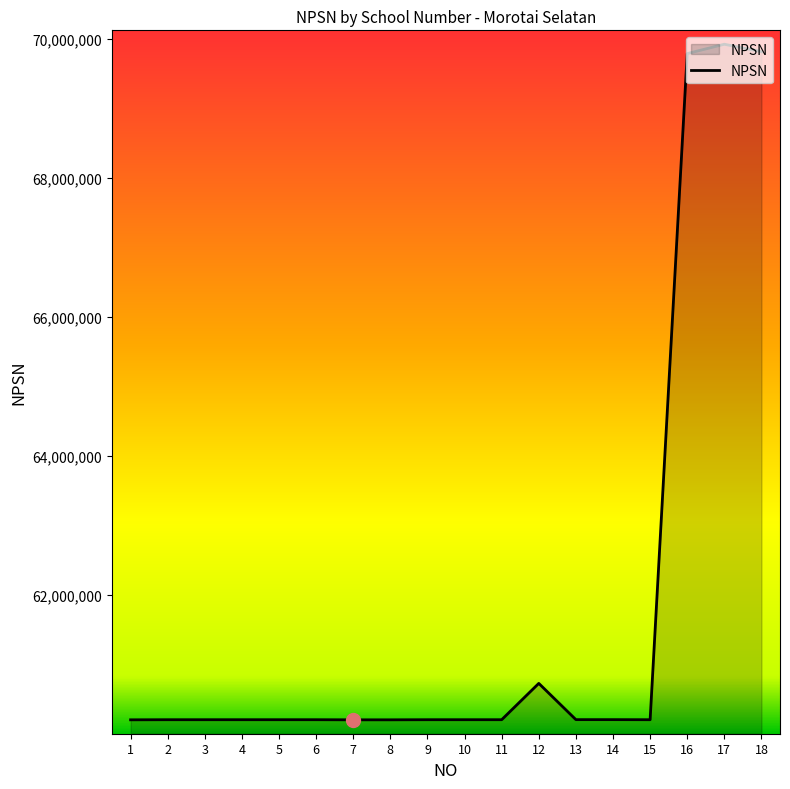

Is it true that the value at 12 is 21993028?

False